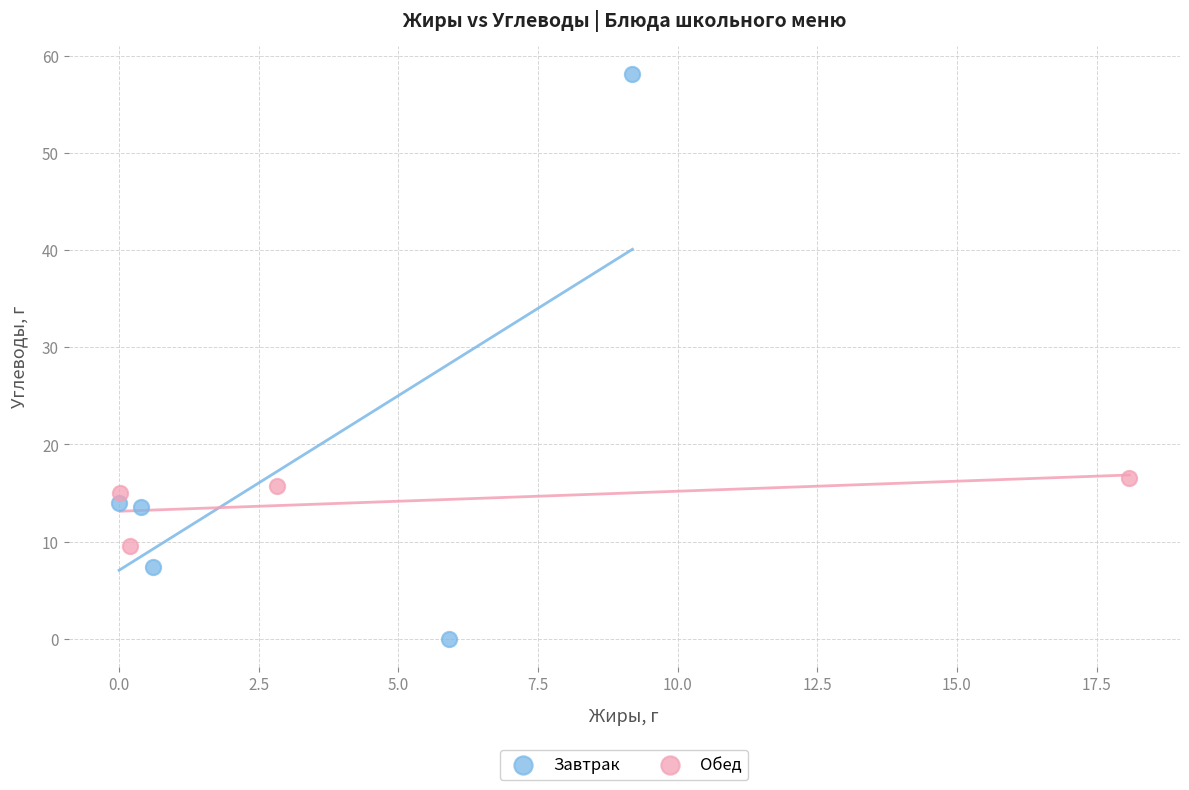

Which series has the largest Y range (max minus min)?

Завтрак